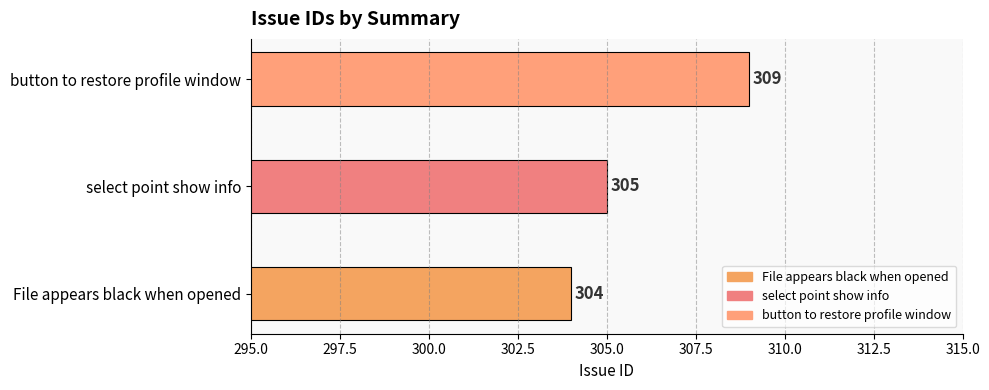

How many values exceed 305?

1